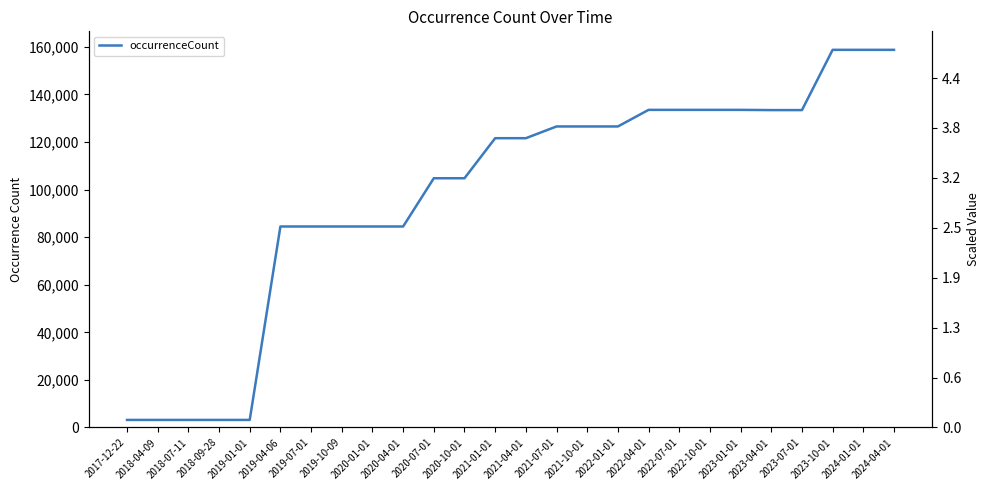

True or false: there are more than 1 points higher than both neighbors.

False